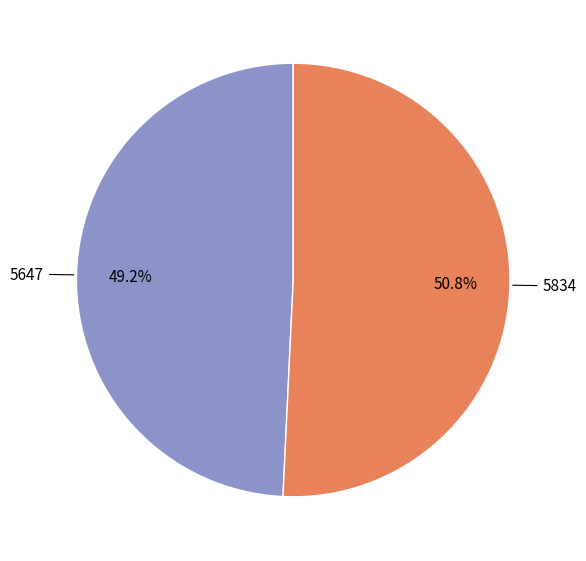

True or false: 5647 accounts for 49% of the total.

True